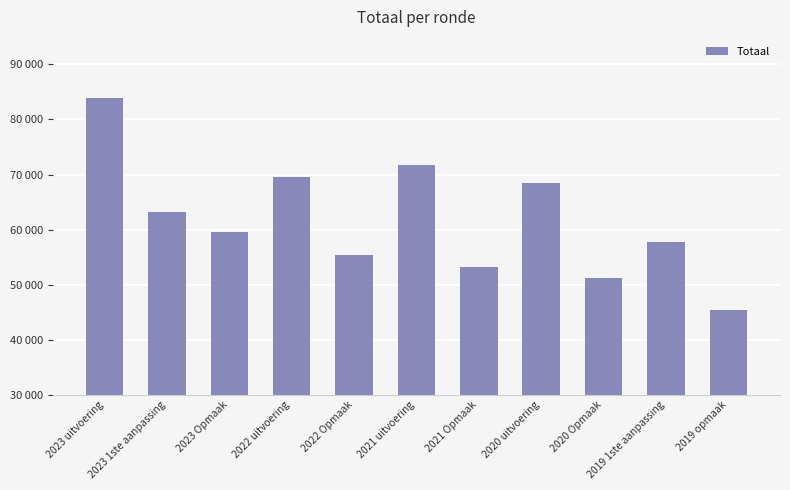

Approximately how many times larger is the value at 2021 uitvoering compared to 2019 opmaak?

1.6